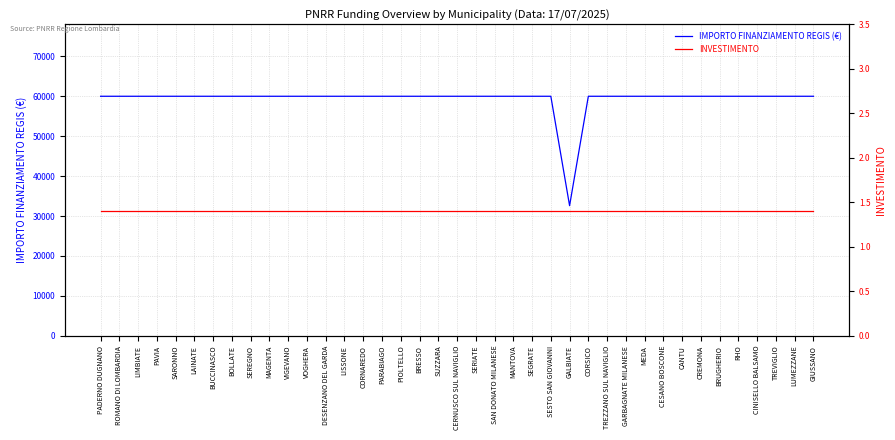

The IMPORTO FINANZIAMENTO REGIS series shows 26879.9 at LISSONE. True or false?

False